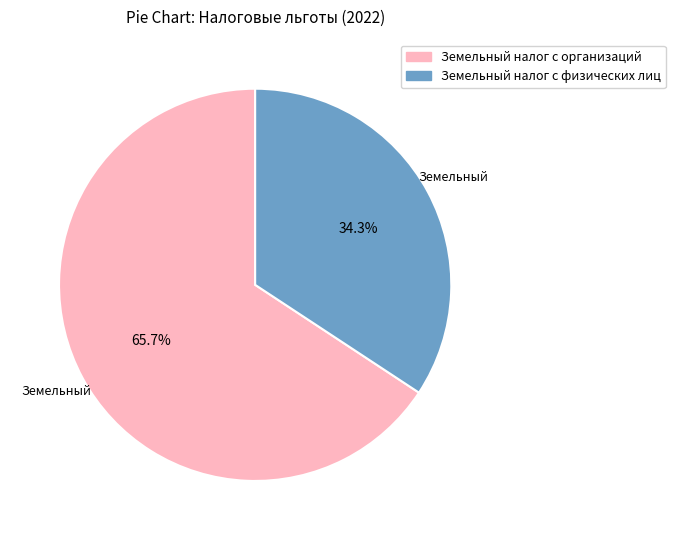

Is there any slice that represents more than half of the pie?

Yes